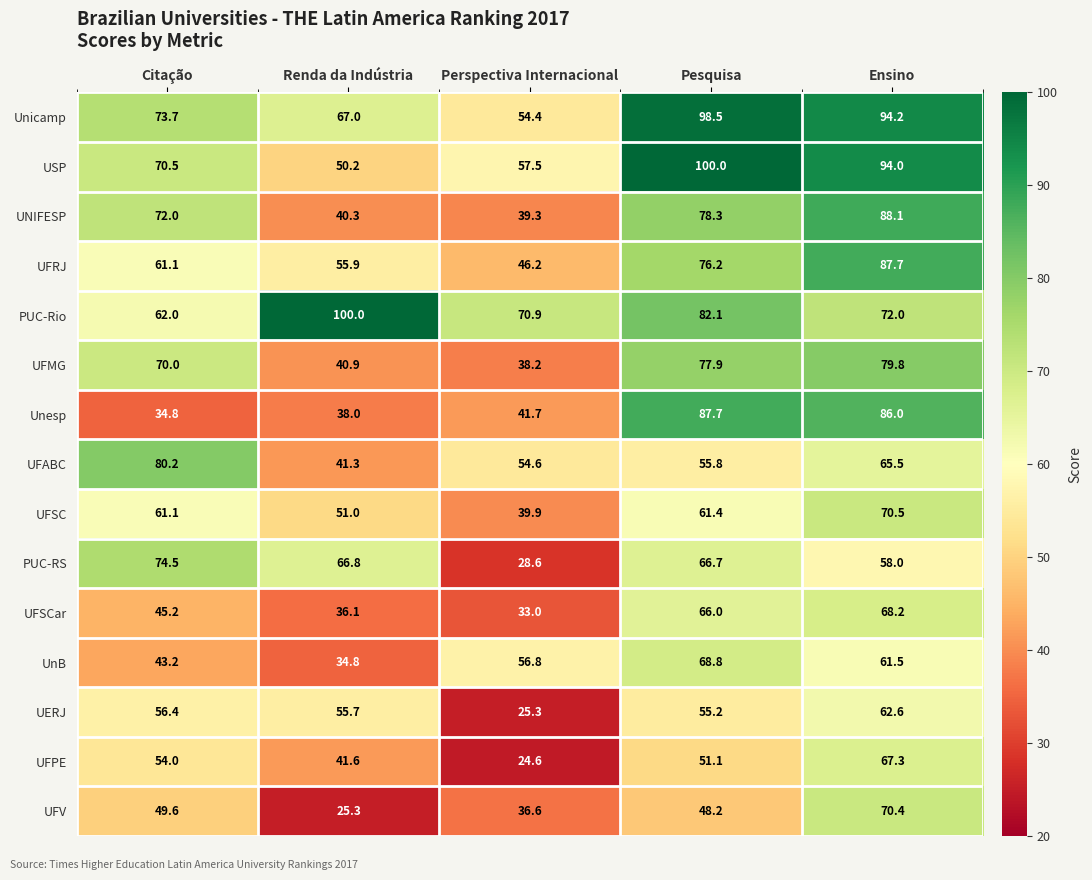

What is the minimum value shown in the chart?

24.6